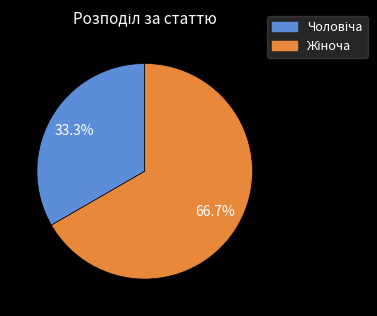

Is there any slice that represents more than half of the pie?

Yes